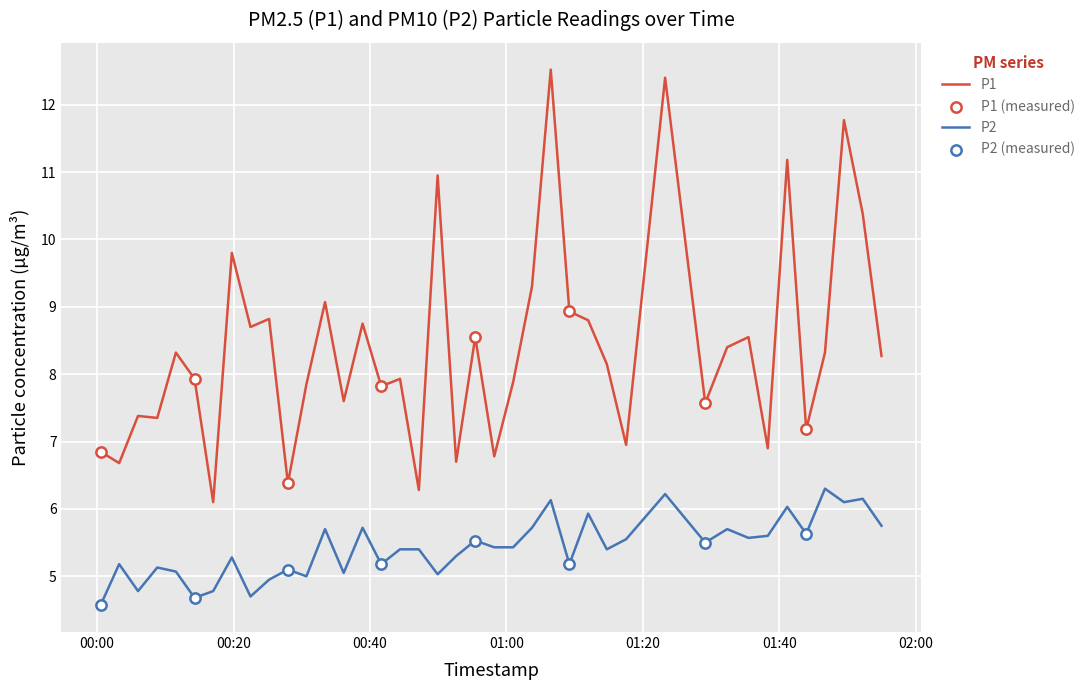

Which series has the largest total across all categories?

P1